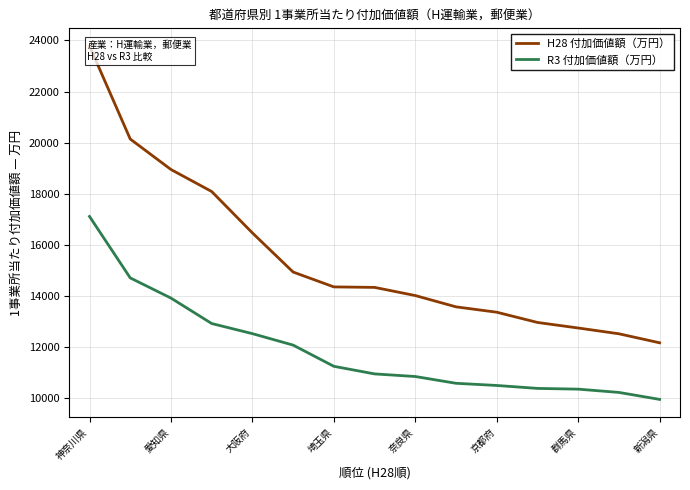

Rank the series by their maximum value, from highest to lowest.

H28 付加価値額（万円）, R3 付加価値額（万円）